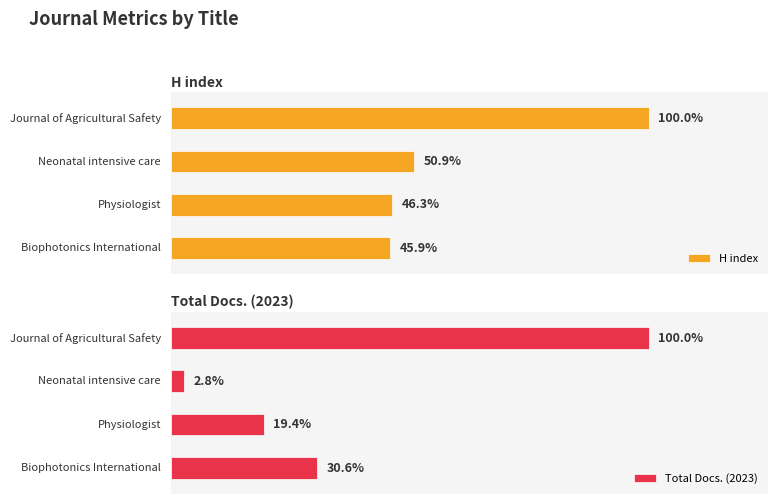

What are all the series names shown in the legend?

H index, Total Docs. (2023)